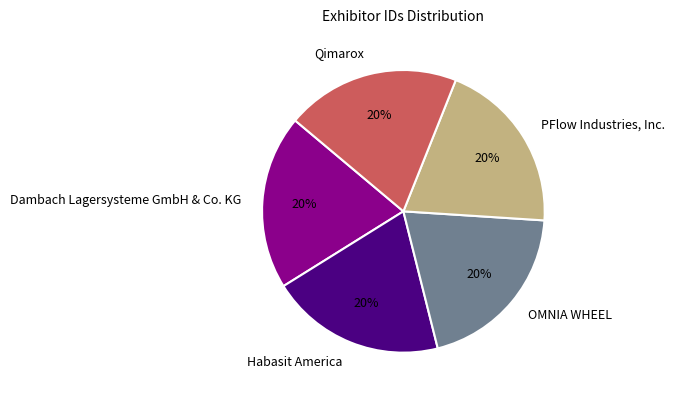

Is it true that PFlow Industries, Inc. is 20% of the pie?

True